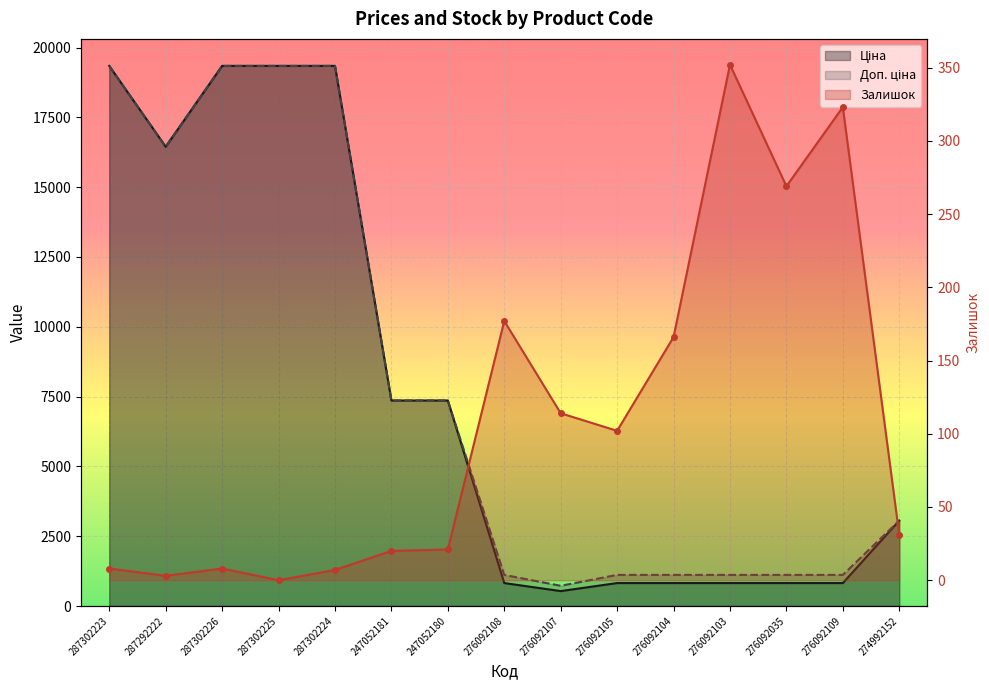

At which label does Залишок reach its minimum?

287302225